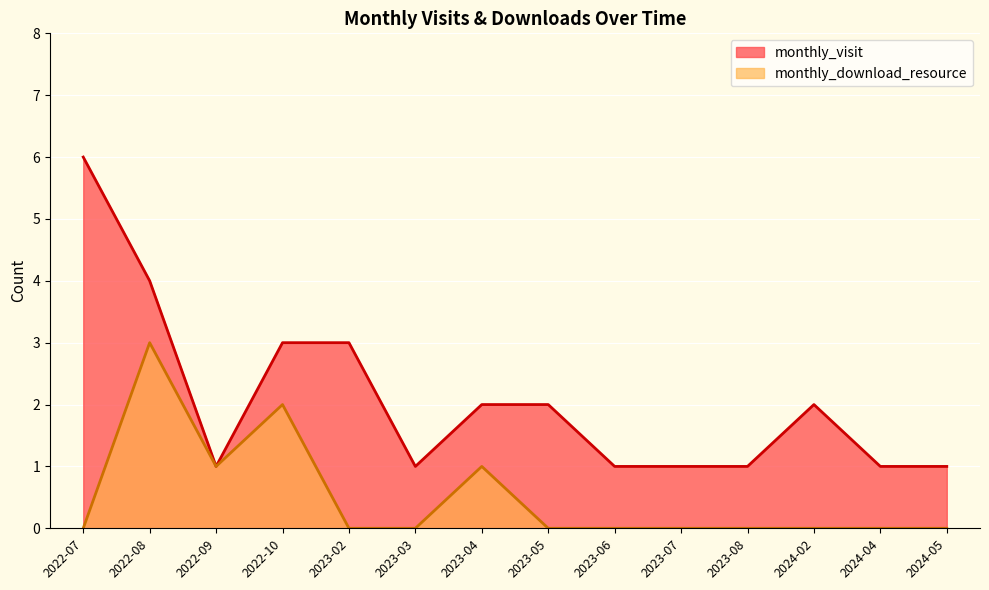

Is the value of monthly_visit at 2023-04 greater than the value of monthly_download_resource at 2022-10?

No